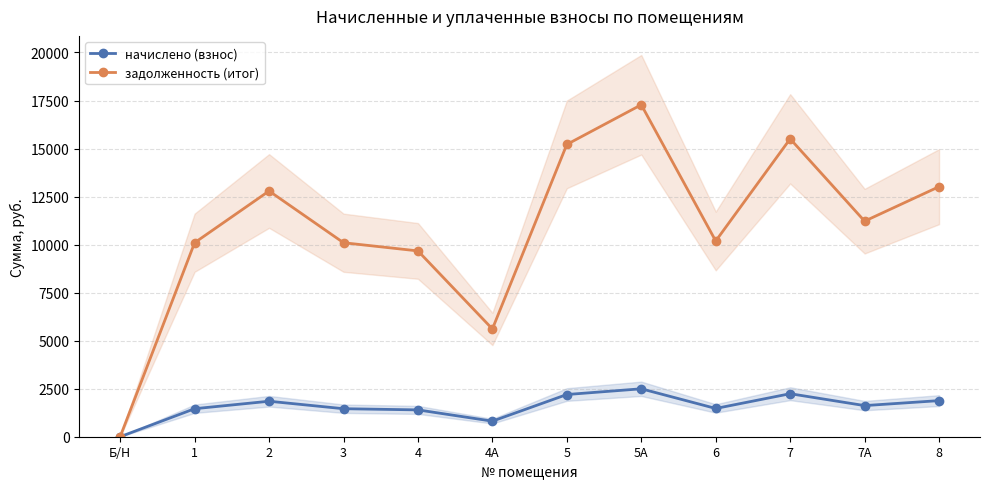

How many series are shown in this chart?

2